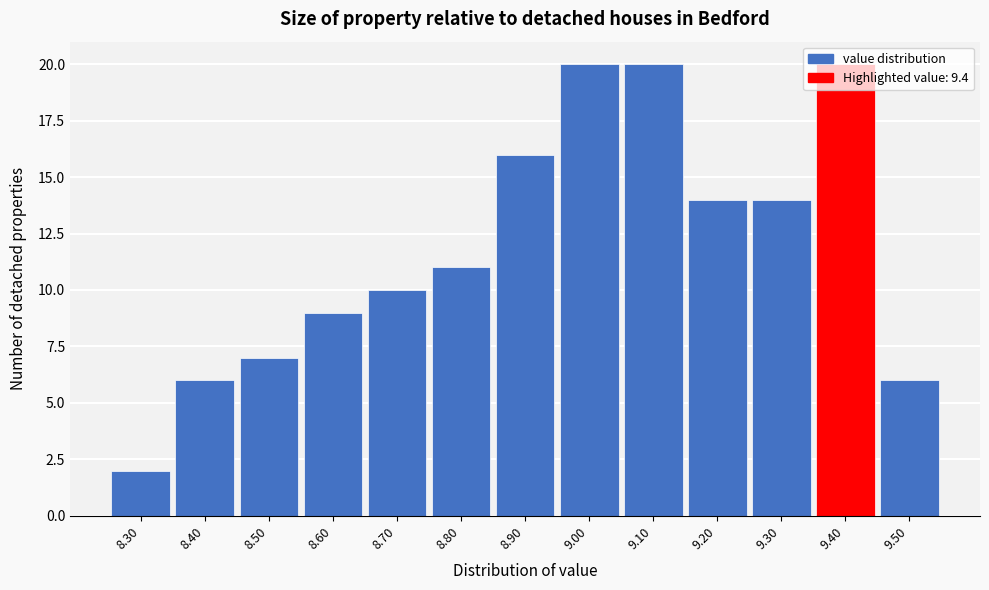

What is the height of the bar covering 9.15 to 9.25 on the x-axis? The values are not printed on the chart, so give them approximately, as read against the axis.

14